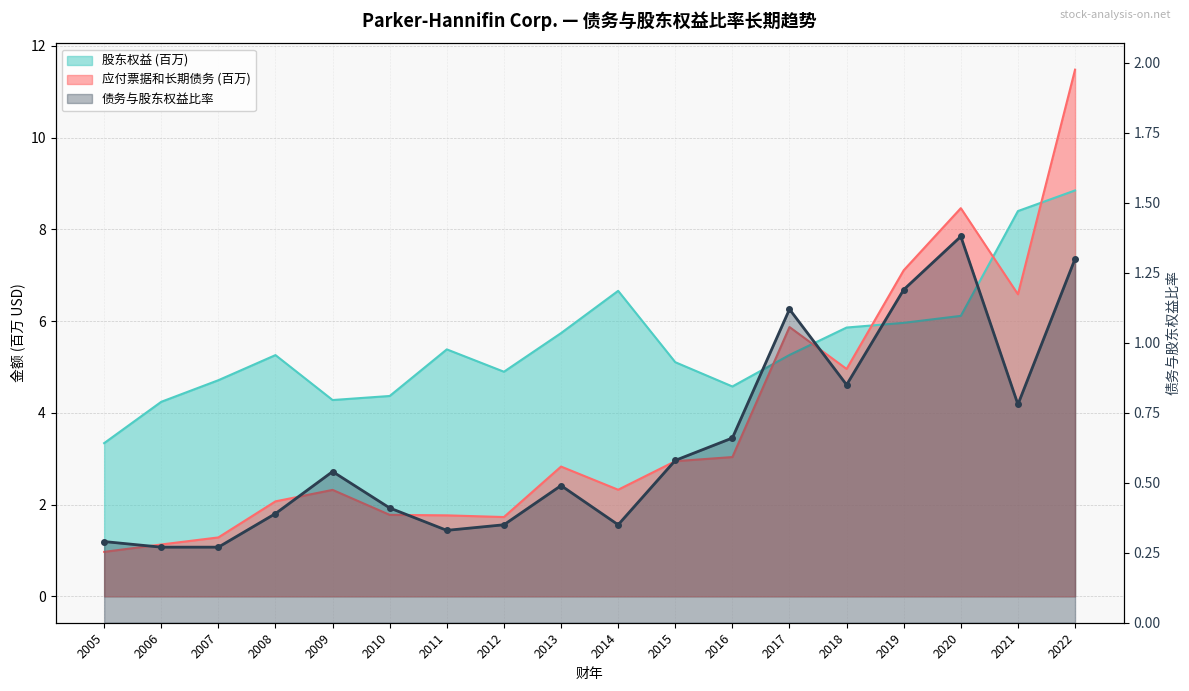

The 股东权益 series shows 6.0 at 2019. True or false?

True